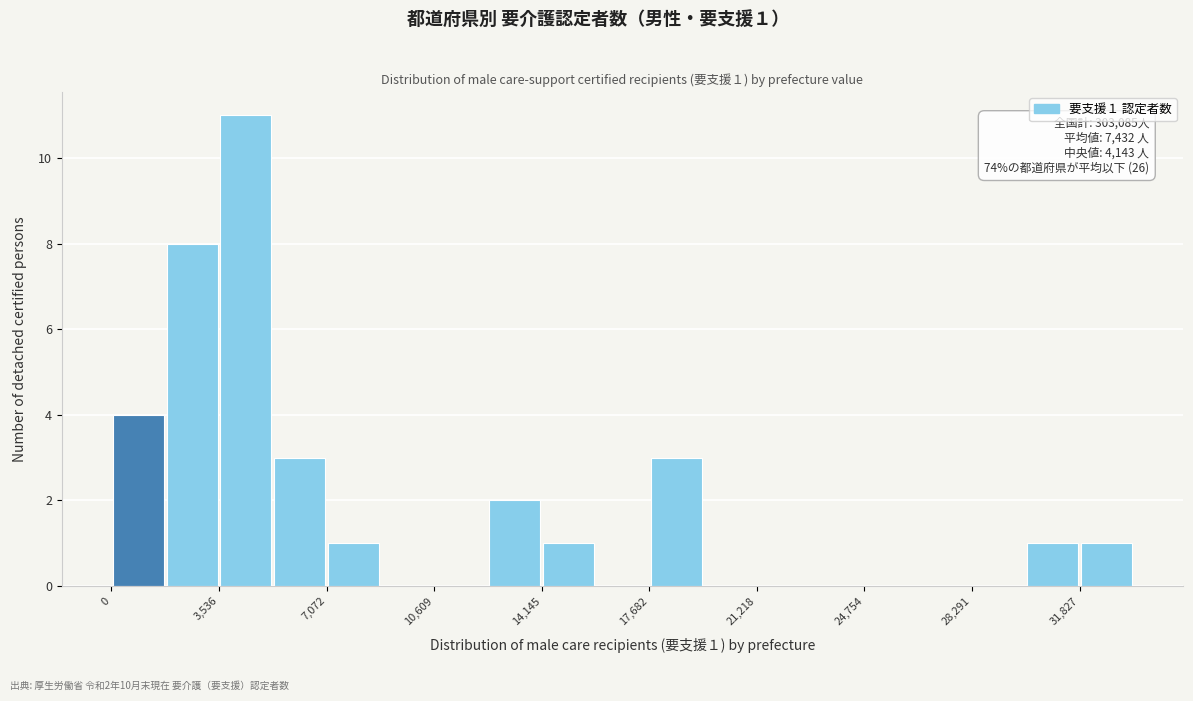

Around what value on the x-axis is the tallest bar? Give the approximate position of its centre, as read against the axis.

4500